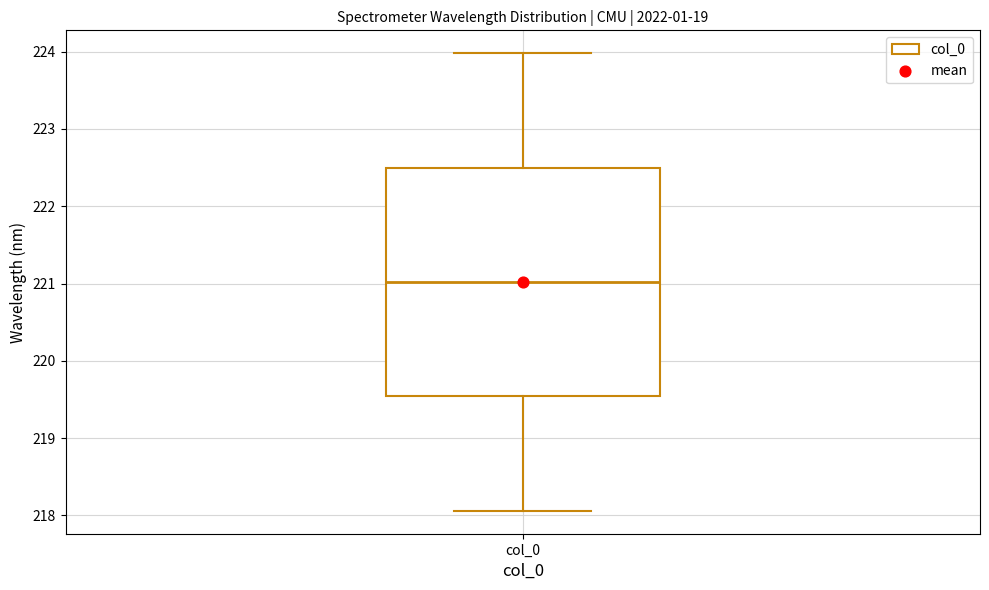

Where does the lower whisker of the box for col_0 end on the y-axis? The values are not printed on the chart, so give them approximately, as read against the axis.

218.1